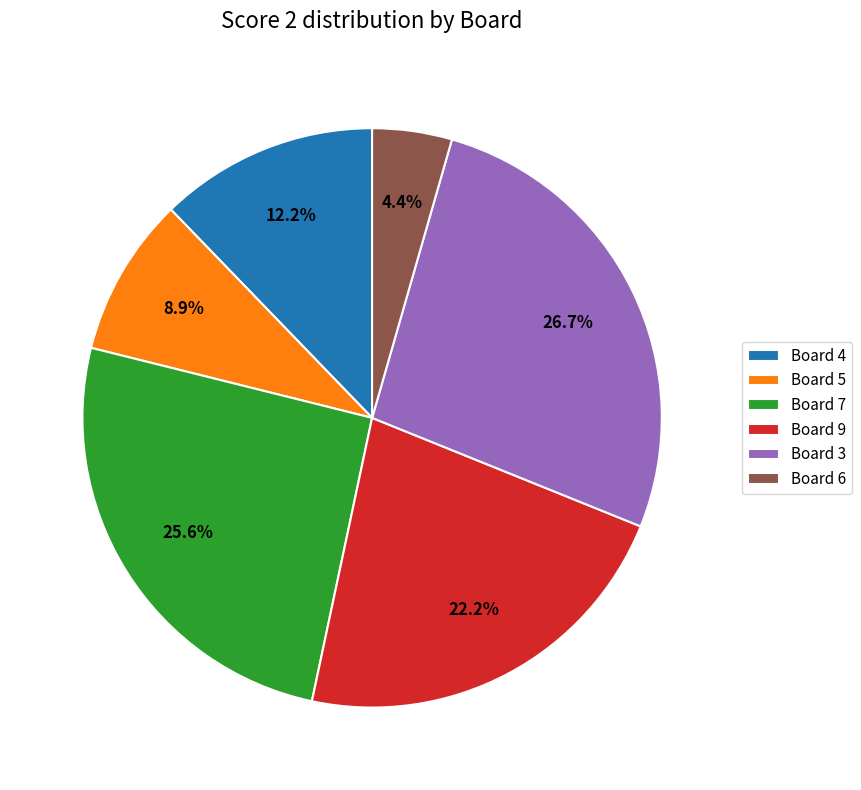

To the nearest percent, what is the average slice percentage?

17%